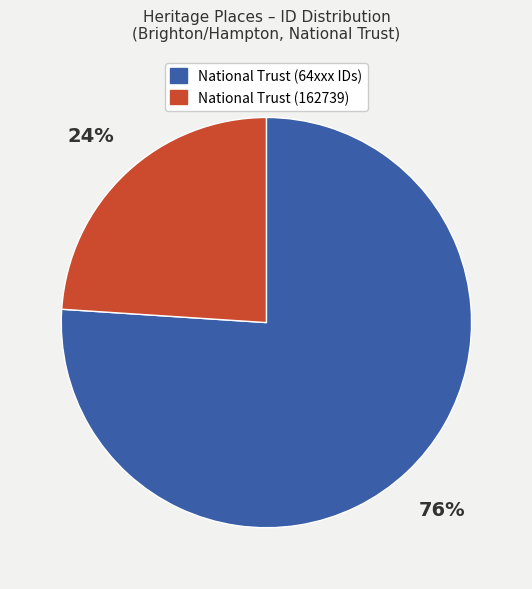

Is there a majority slice in this chart?

Yes